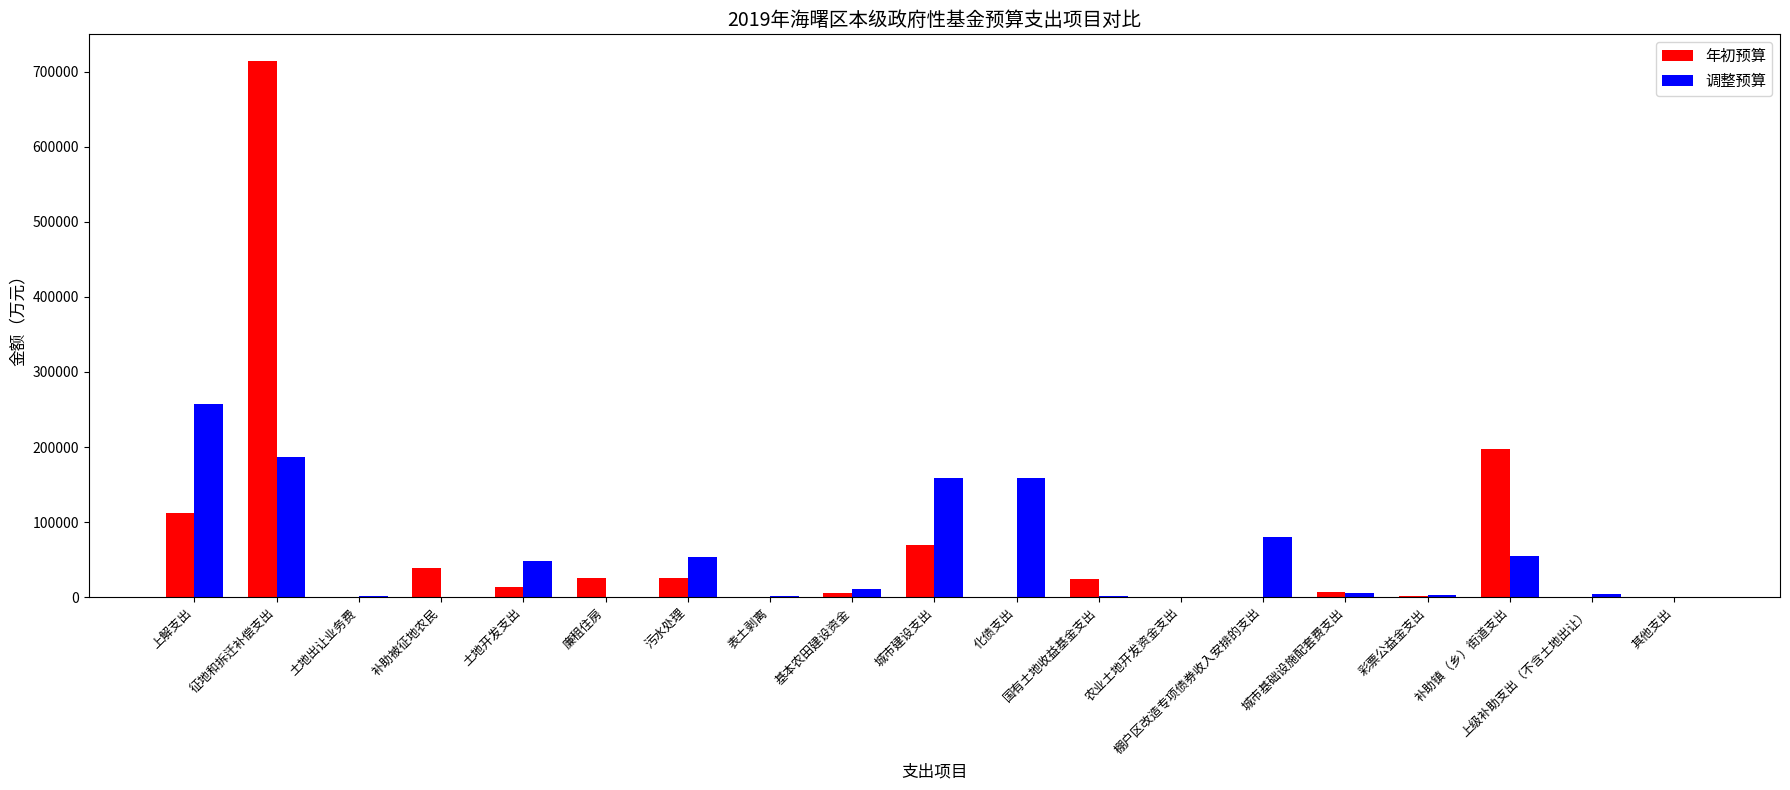

Which series changed the most between 补助被征地农民 and 农业土地开发资金支出?

年初预算